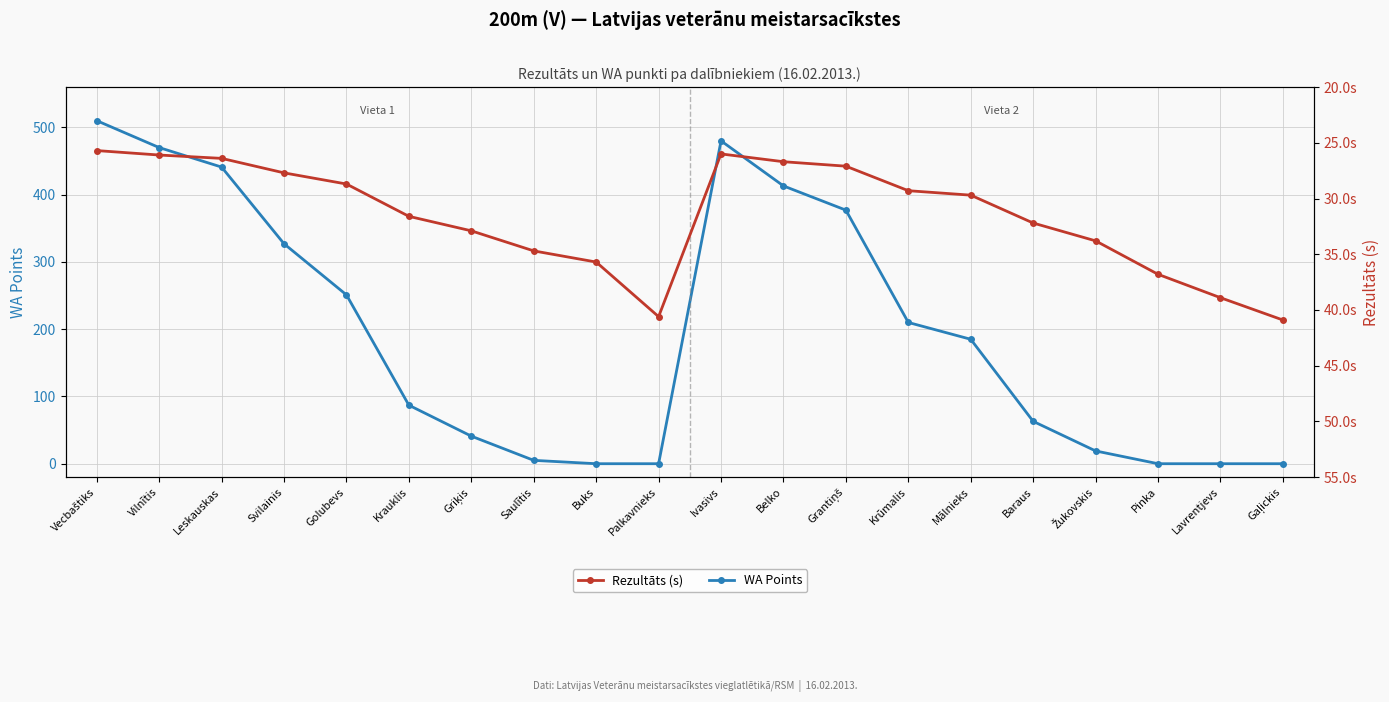

What is the label of the 1st point from the left?

Vecbaštiks